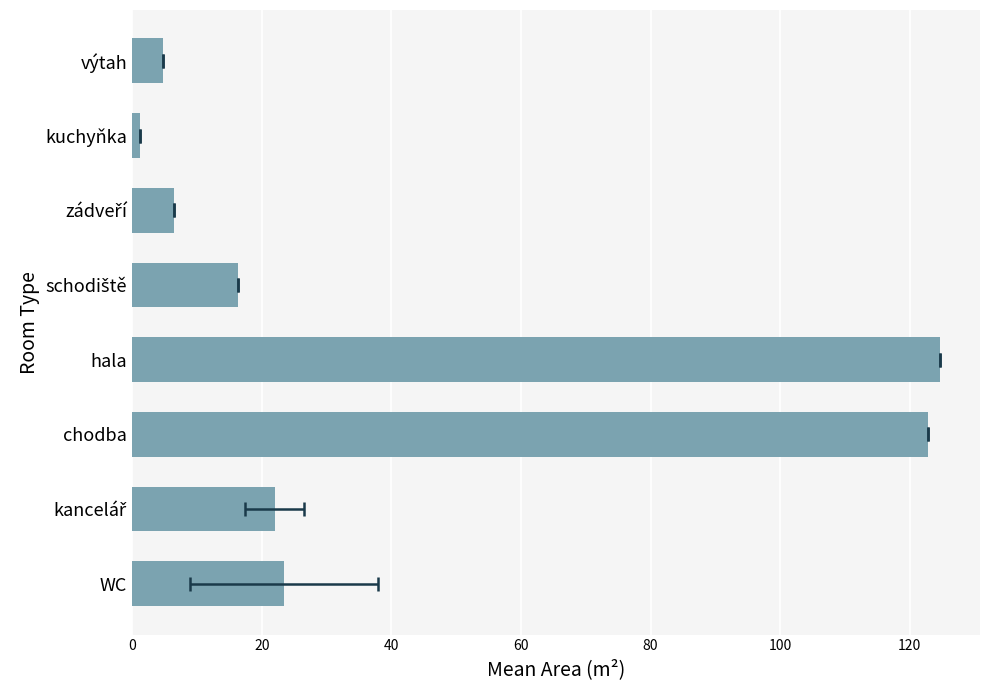

The value at kancelář is 22.0. True or false?

True